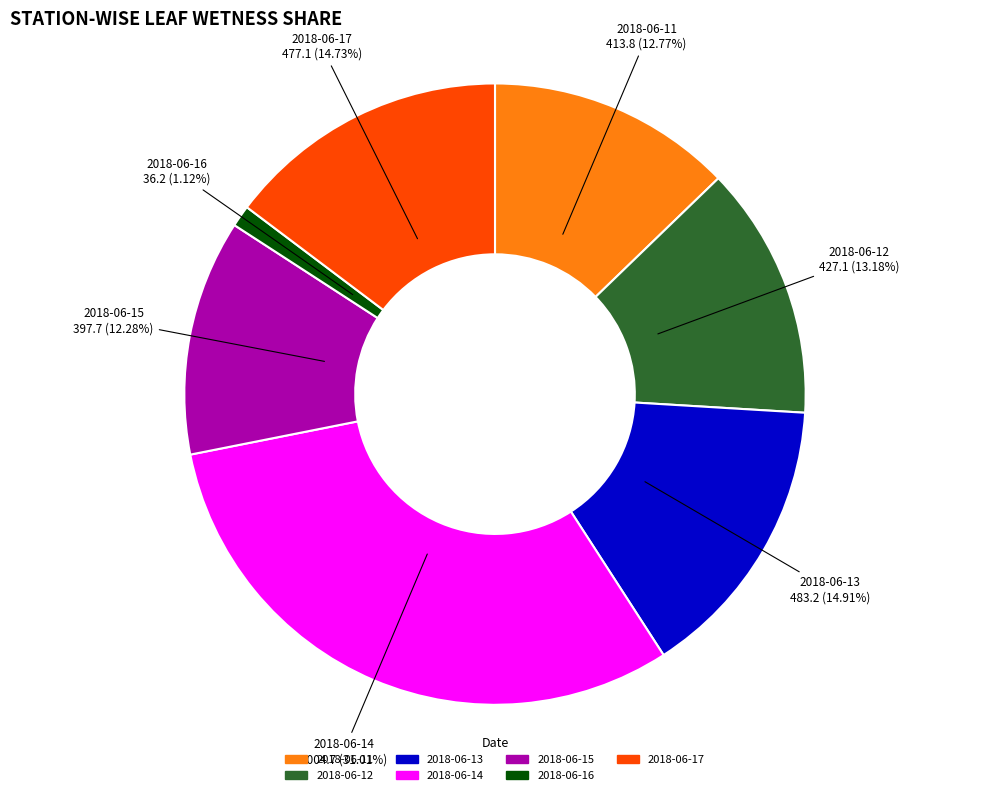

What percentage is the 2018-06-16 slice, to the nearest percent?

1%